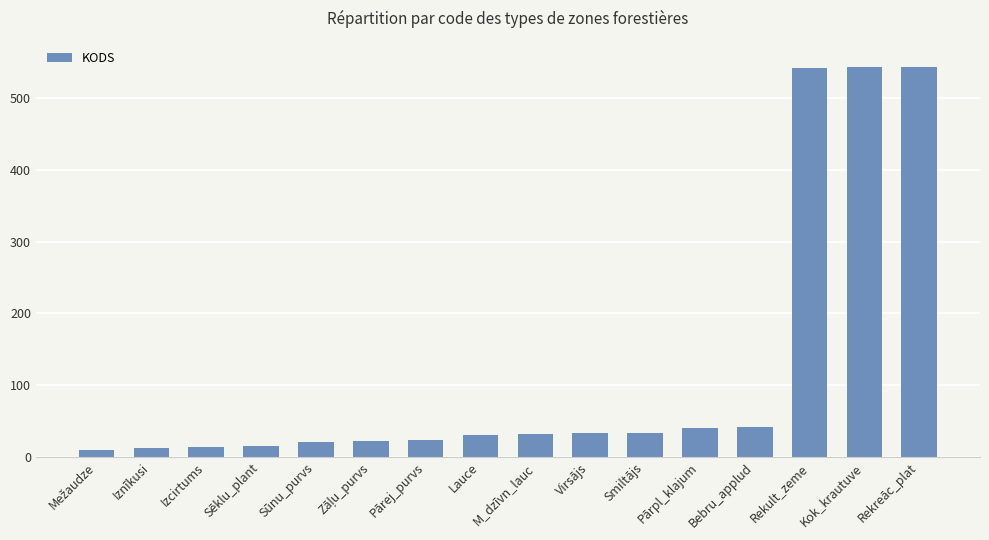

What is the greatest value displayed?

544